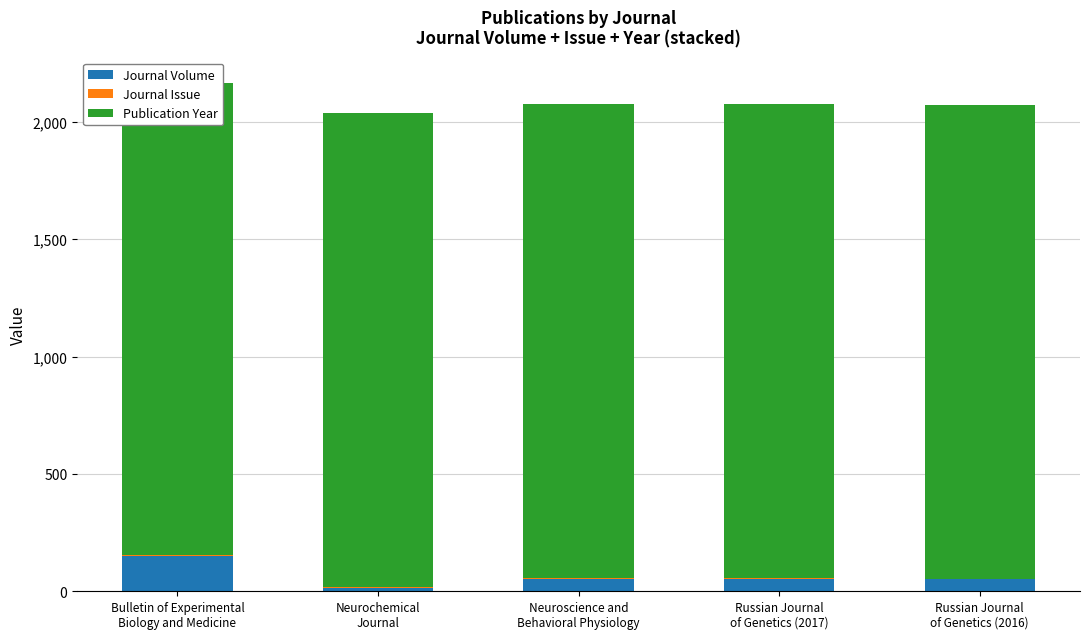

What is the difference between the maximum and second lowest values in the Journal Volume series?

101